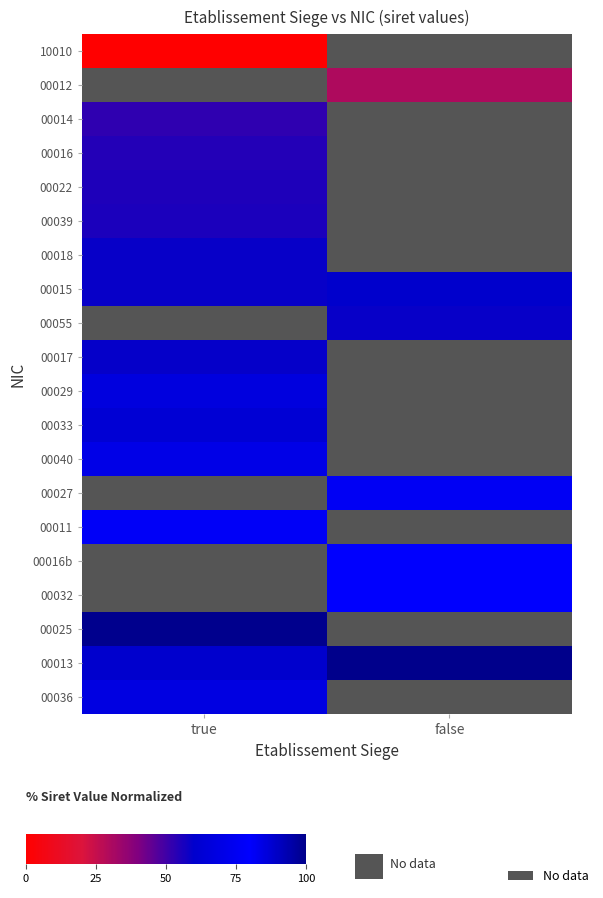

At which label is 00036 closest to 84?

true